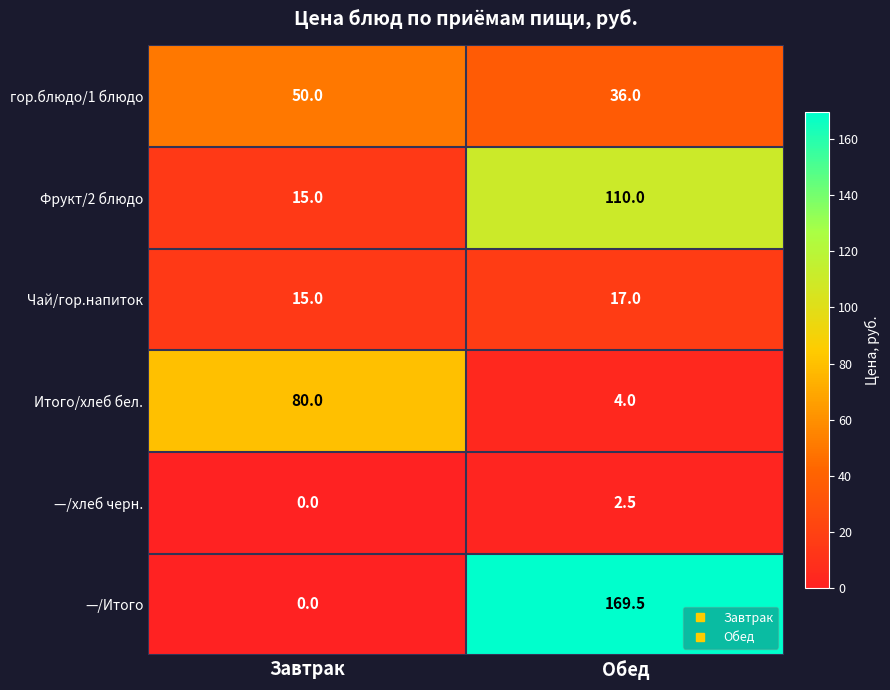

True or false: —/хлеб черн. has a value of -1.7 at Завтрак.

False